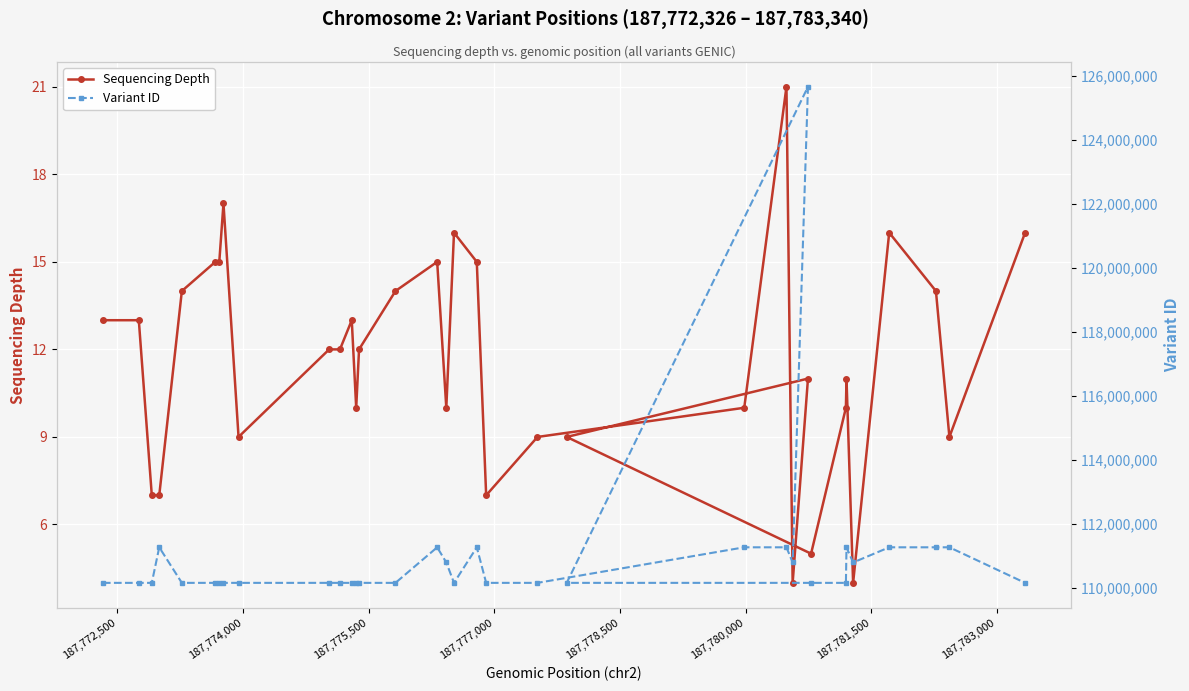

What is the lowest value of the Sequencing Depth series?

4